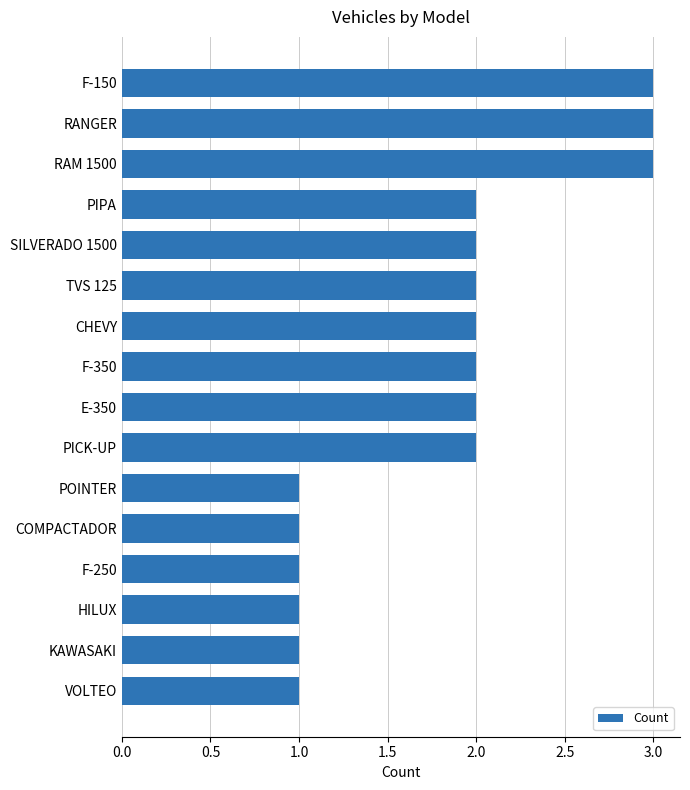

The chart shows a value of 1 at VOLTEO. True or false?

True